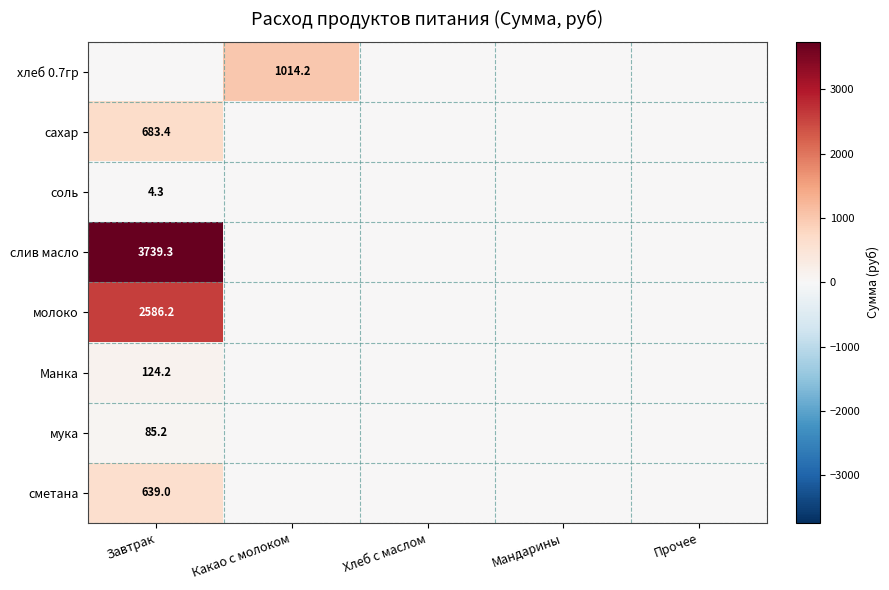

How many categories are shown in the chart?

5